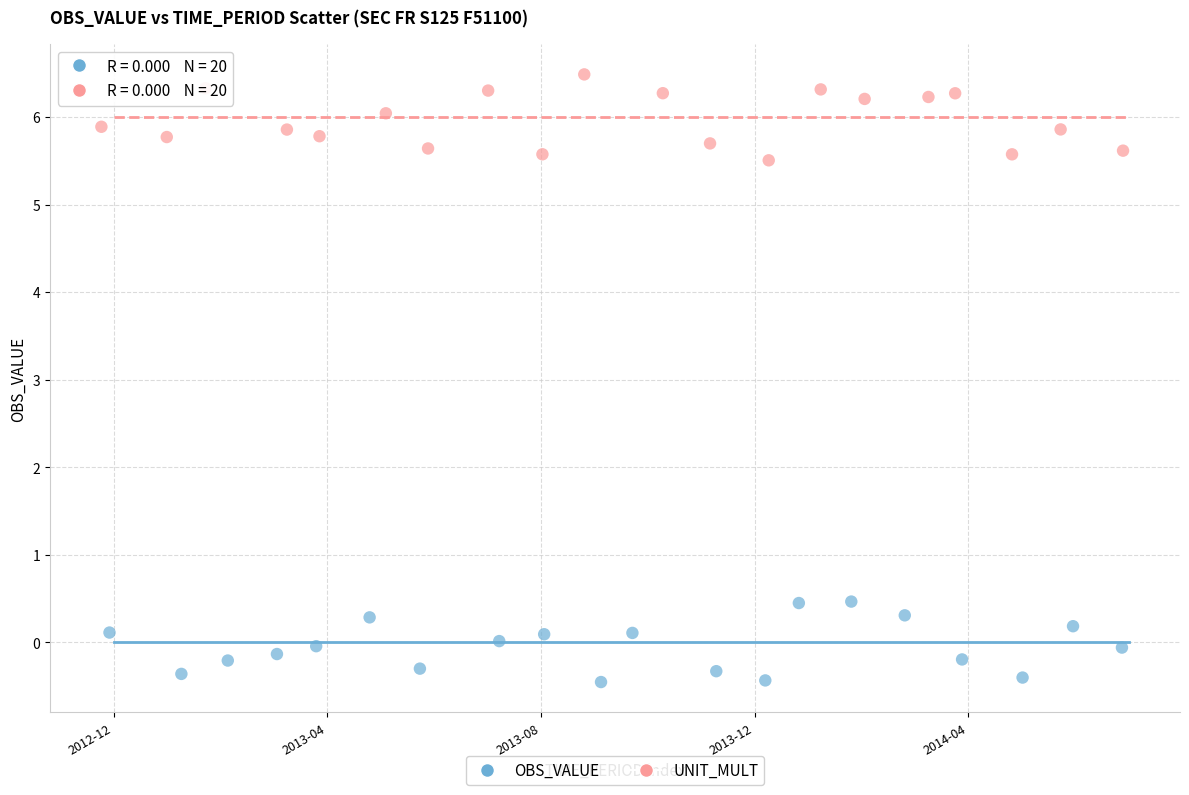

Which series reaches the minimum Y coordinate?

OBS_VALUE